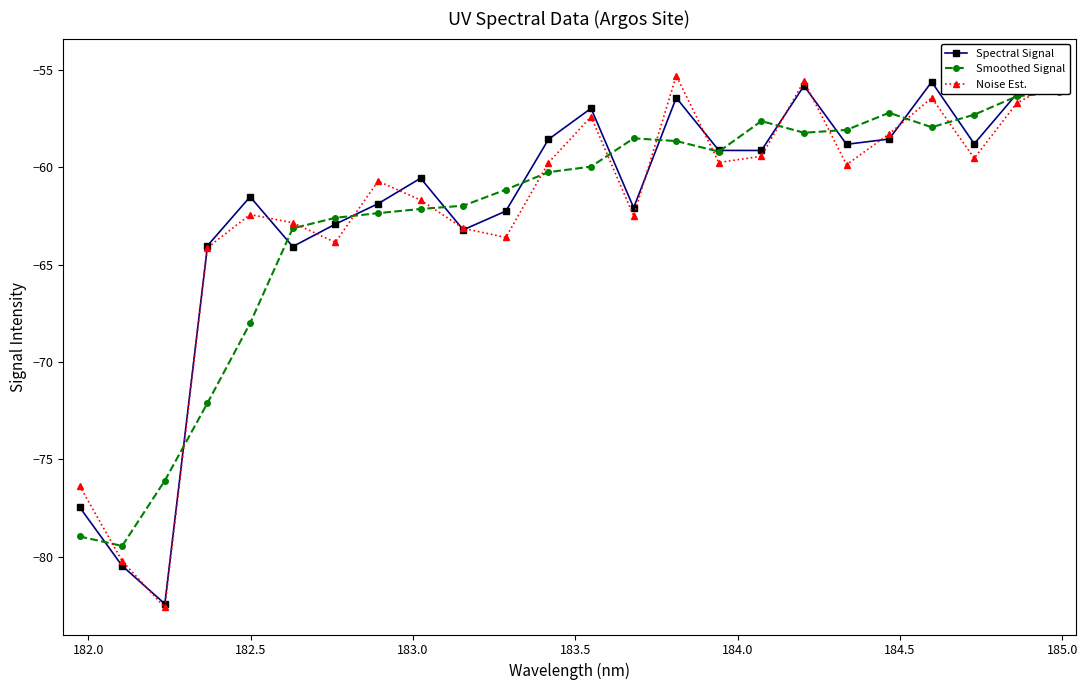

True or false: Spectral Signal has a value of -115.4 at 181.5.

False